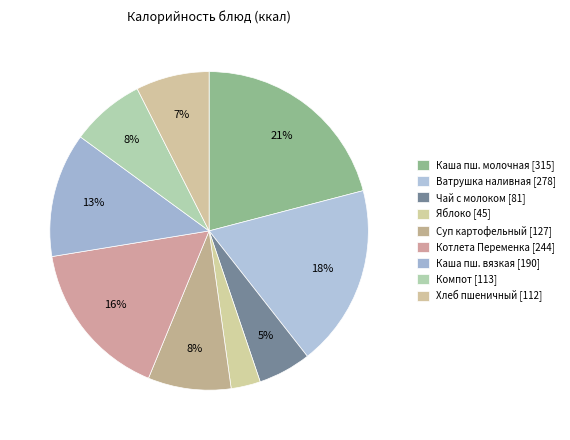

How many segments does this pie chart have?

9